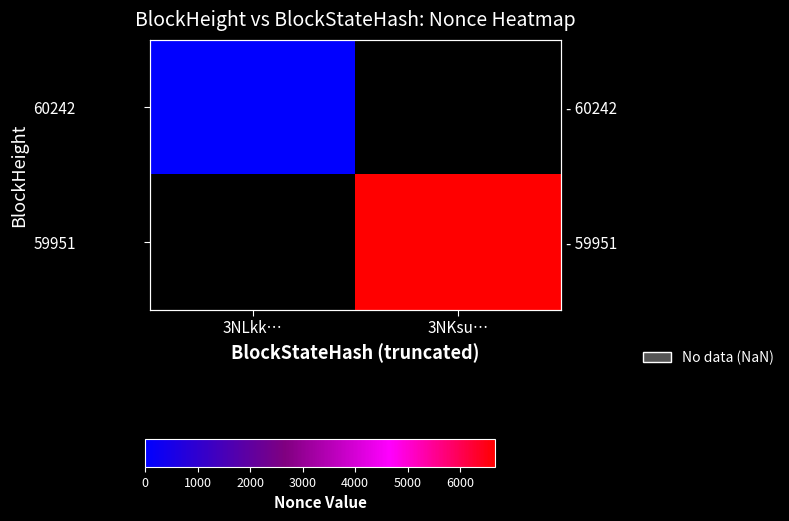

Is the value of 60242 at 3NLkk… greater than the value of 59951 at 3NLkk…?

No